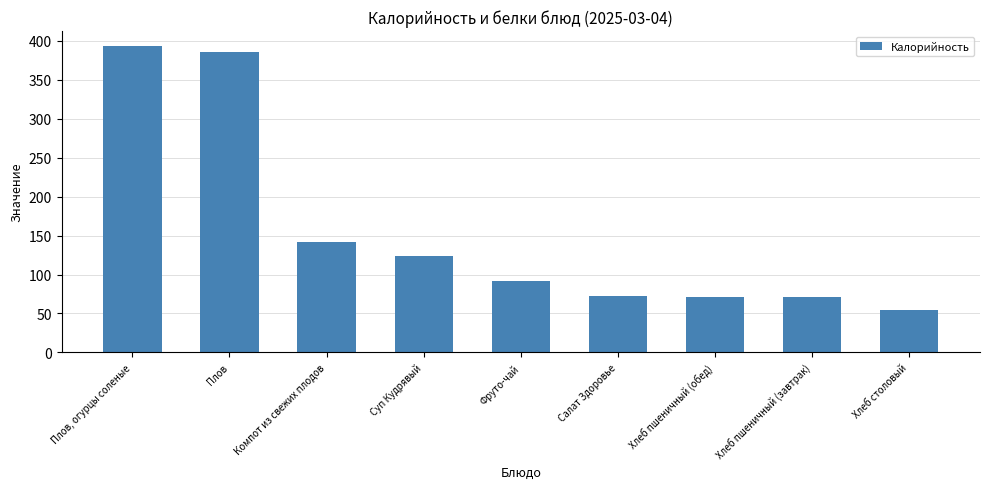

What is the sum of all values?

1402.6